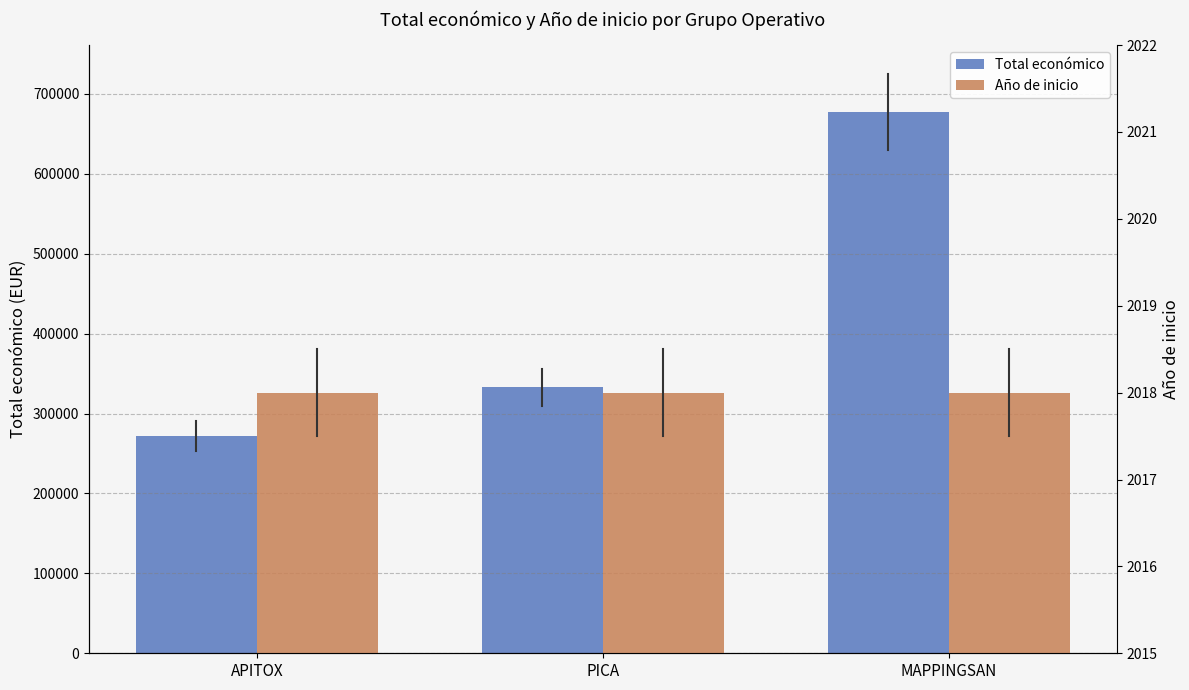

The Año de inicio series shows 2998 at APITOX. True or false?

False